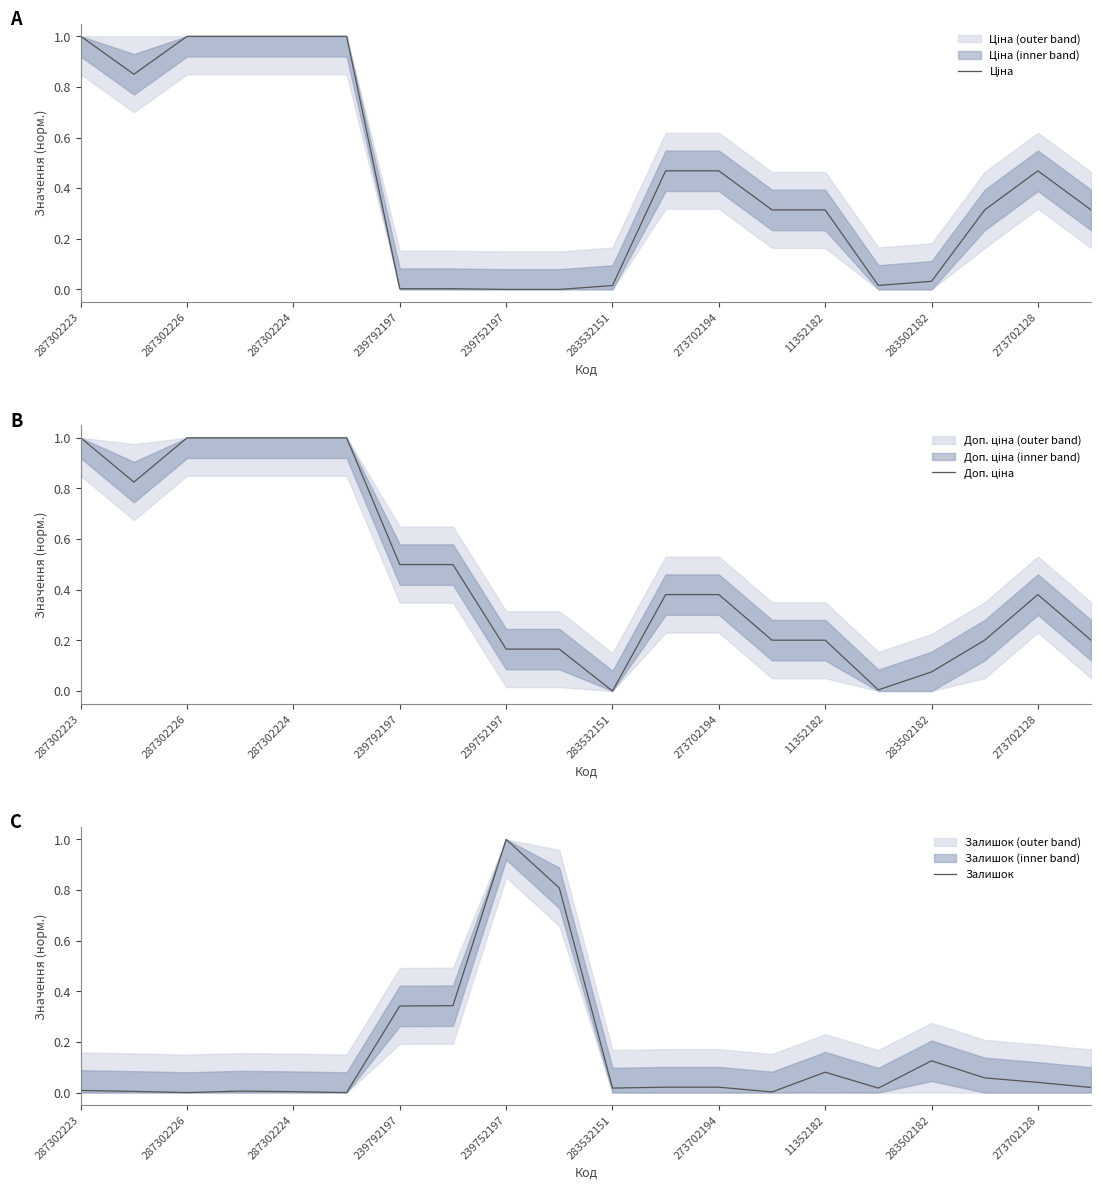

Does the chart display data point markers on the line(s)?

No